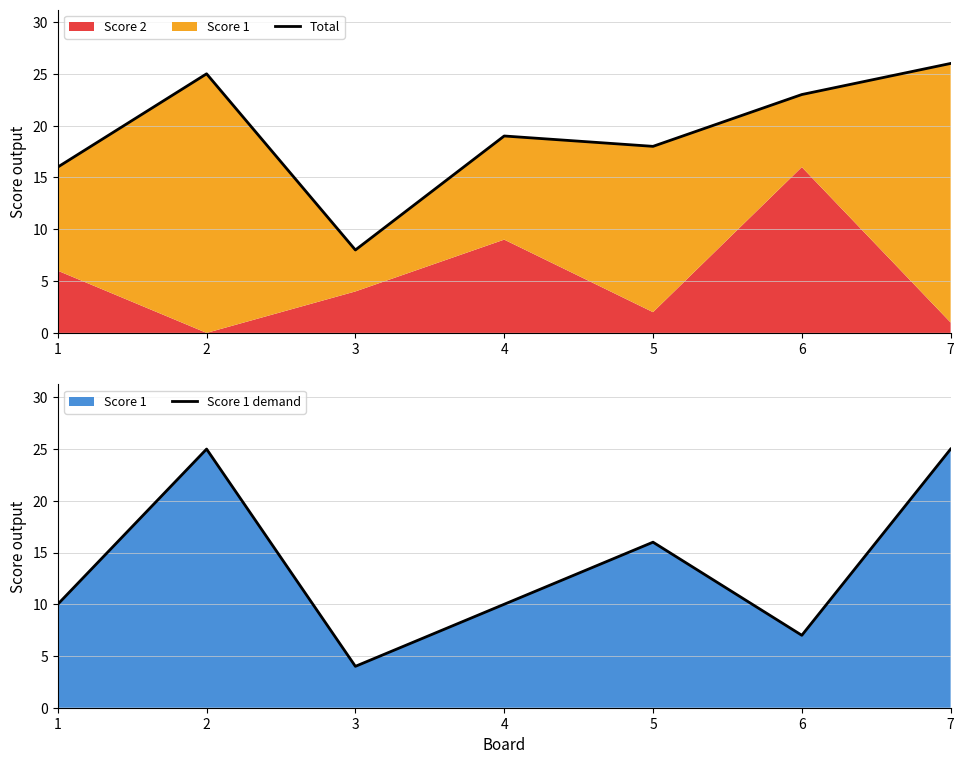

Reading right to left, what are all the values shown in this chart?

Total: 7=26	6=23	5=18	4=19	3=8	2=25	1=16
Score 1 demand: 7=25	6=7	5=16	4=10	3=4	2=25	1=10